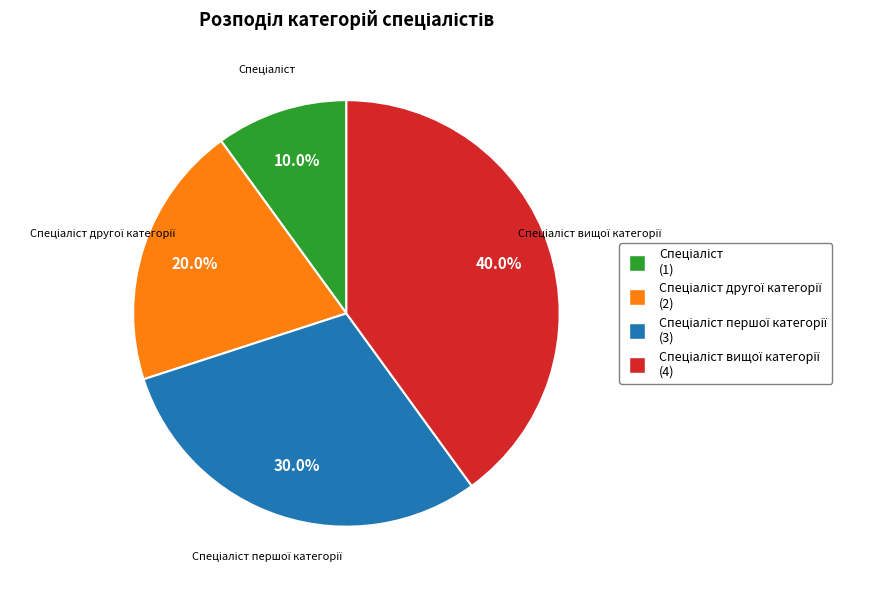

Is there a majority slice in this chart?

No